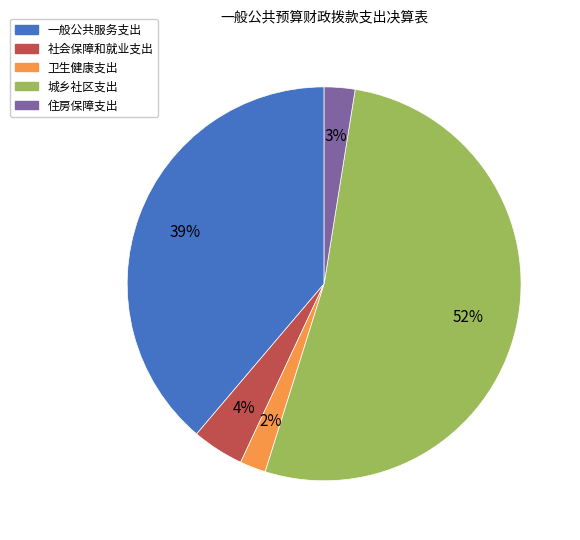

Which has a higher value, 一般公共服务支出 or 社会保障和就业支出?

一般公共服务支出